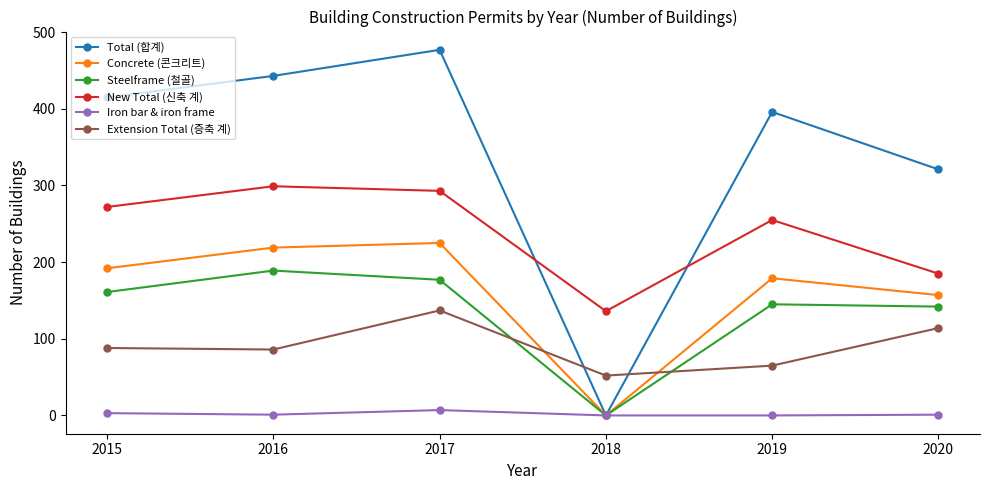

How many interior local valleys does the New Total (신축 계) series have?

1